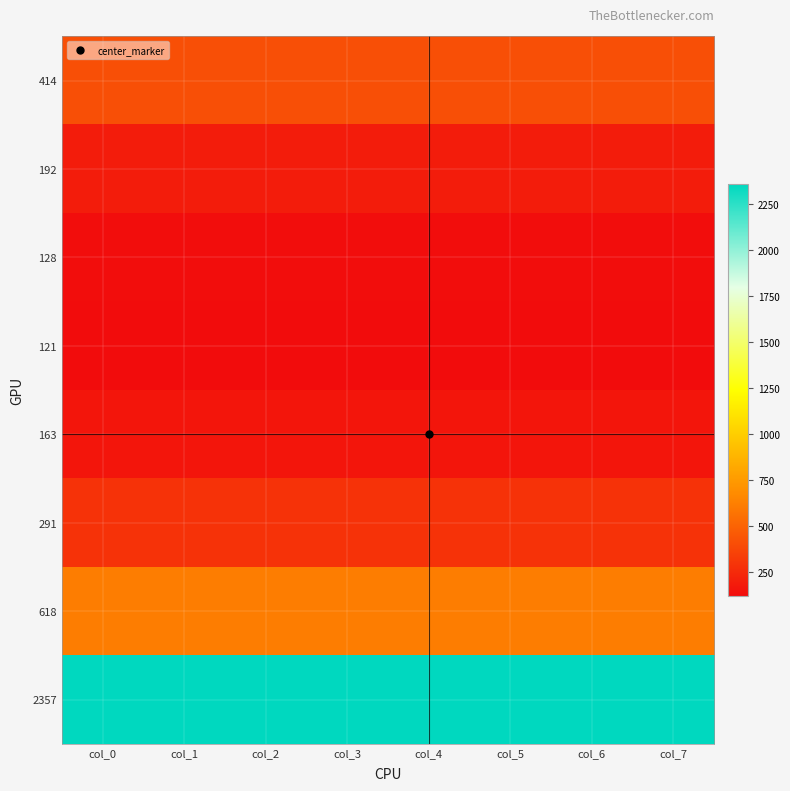

List the series in order of their peak value, highest first.

2357, 618, 414, 291, 192, 163, 128, 121